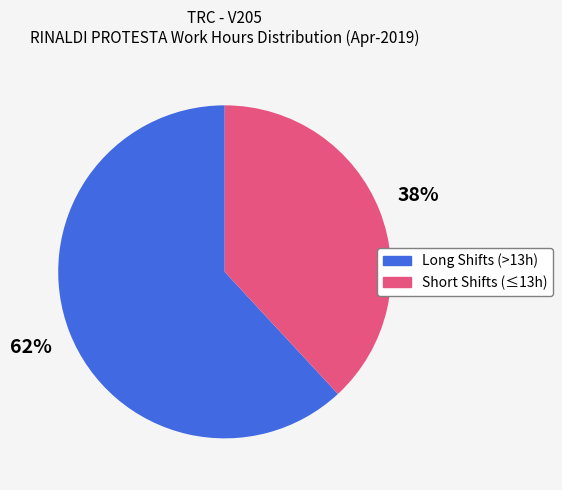

Is it true that Short Shifts (≤13h) is 38% of the pie?

True